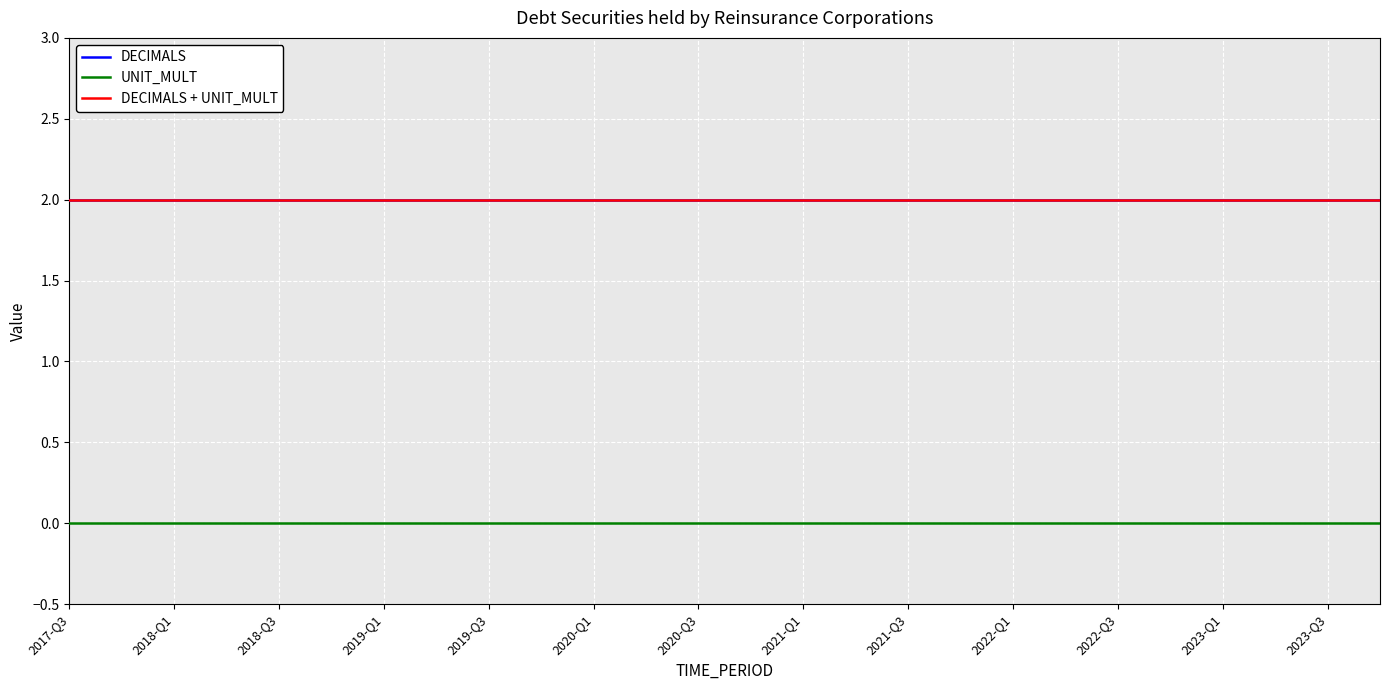

Does the chart have visible grid lines?

Yes